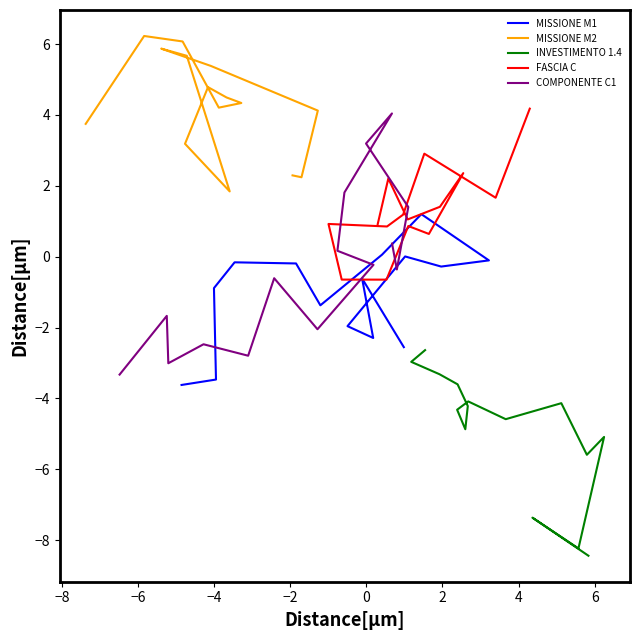

What is the difference between the MISSIONE M2 values at −4 and −2?

0.5